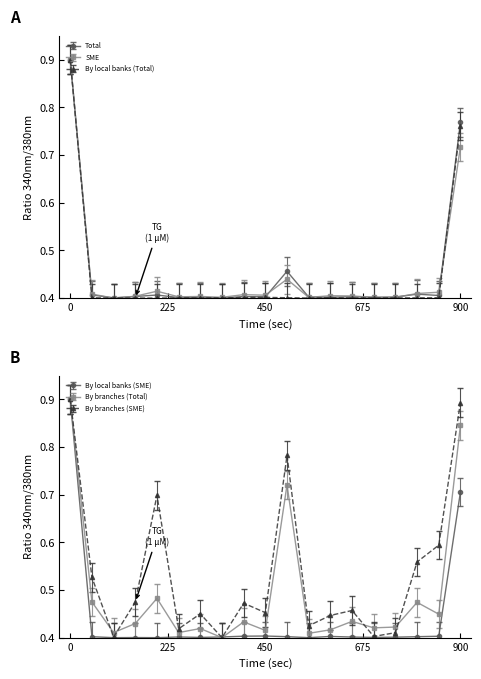

Count the By local banks (Total) values in the range 0 to 1.

19